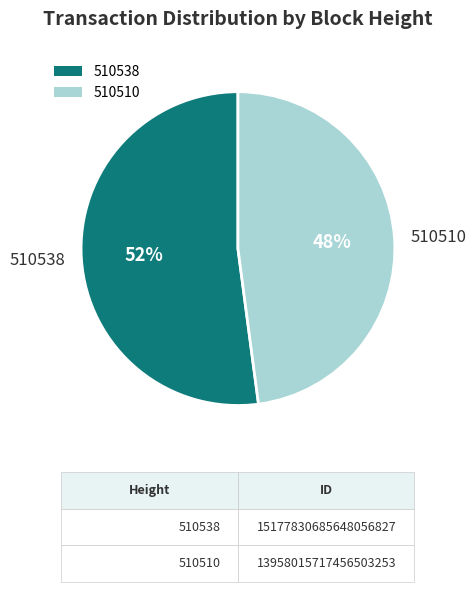

Is there a majority slice in this chart?

Yes